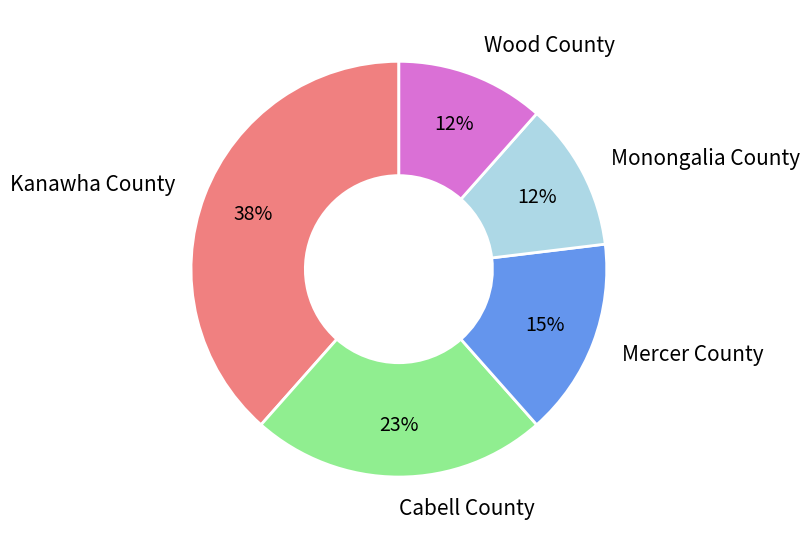

How many slices are in this pie chart?

5